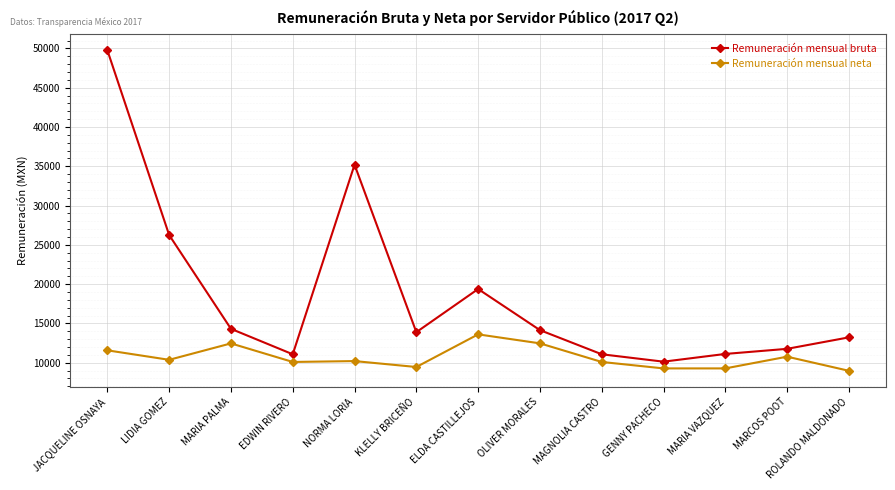

Where is the first local minimum for Remuneración mensual neta?

LIDIA GOMEZ